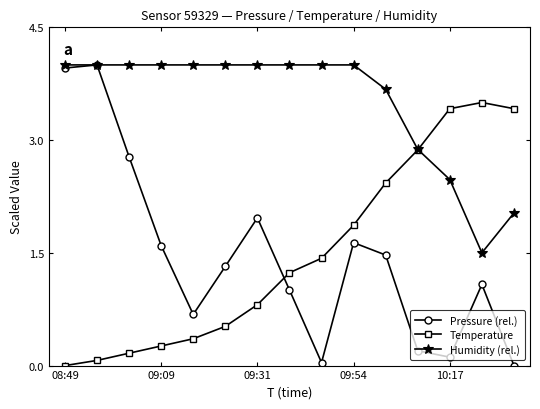

What is the value of the Temperature point at the 13th from the left?

3.4